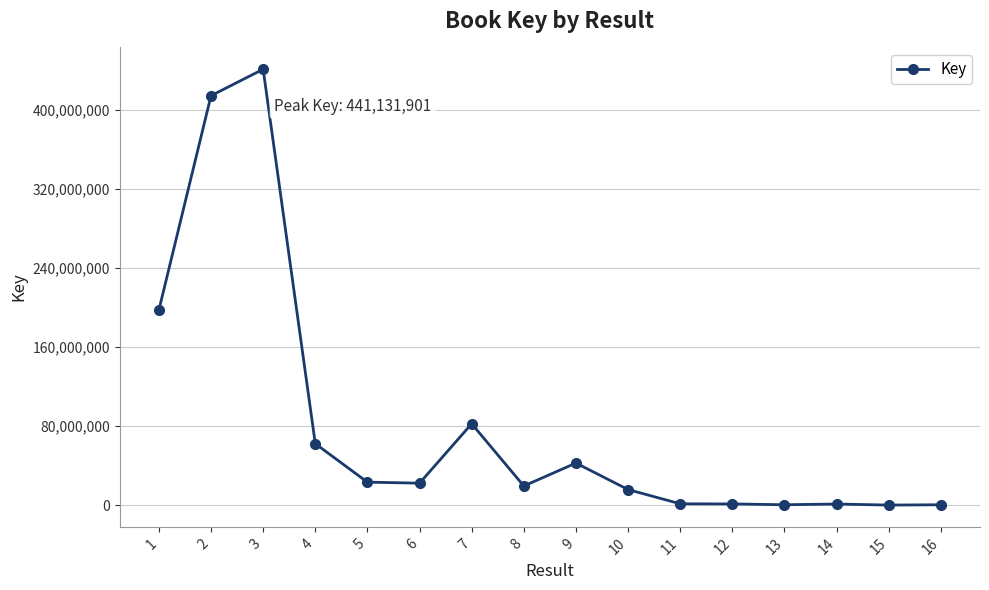

What is the difference between the values at 4 and 14?

61098273